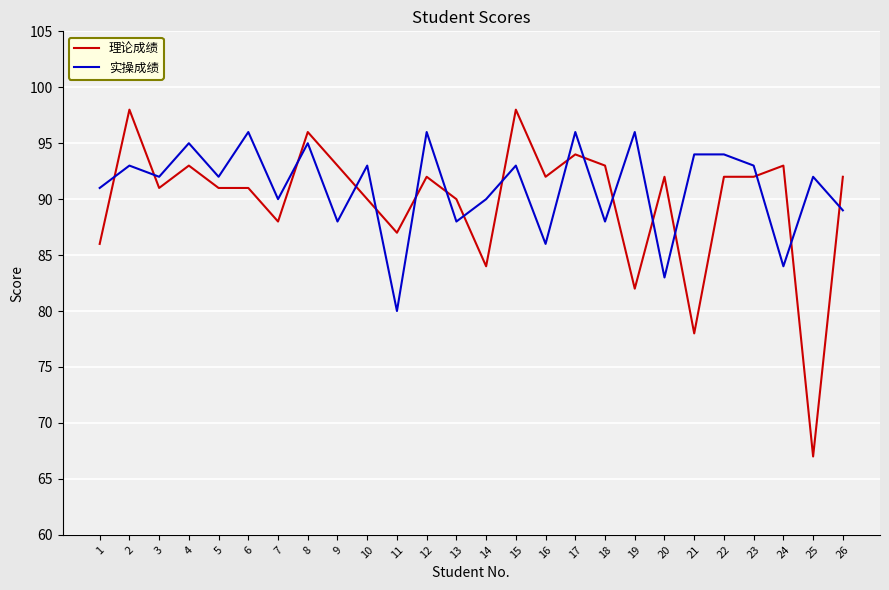

At how many categories does at least one series exceed 84?

26